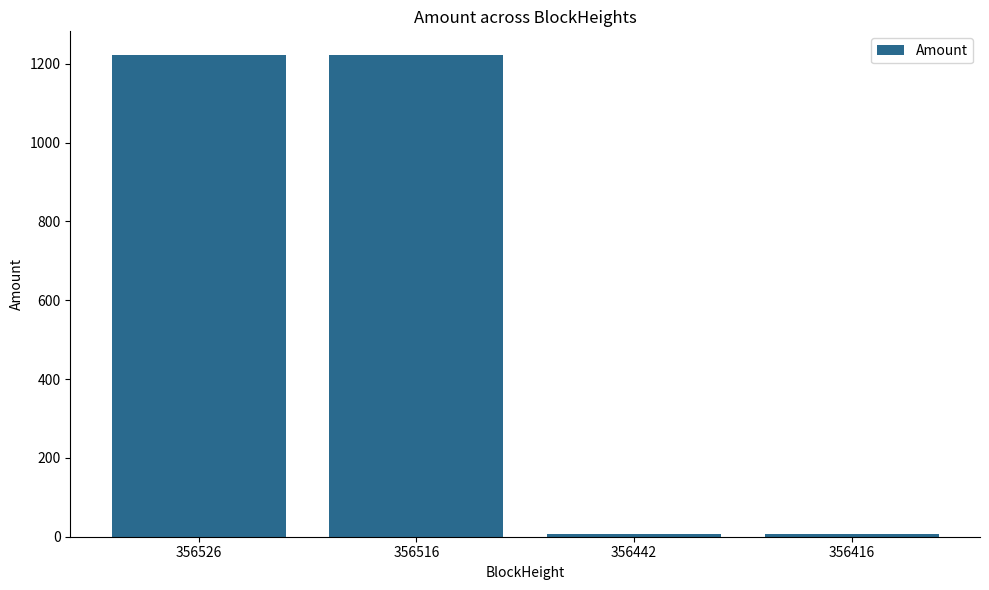

What is the difference between the maximum and second lowest values?

1213.7